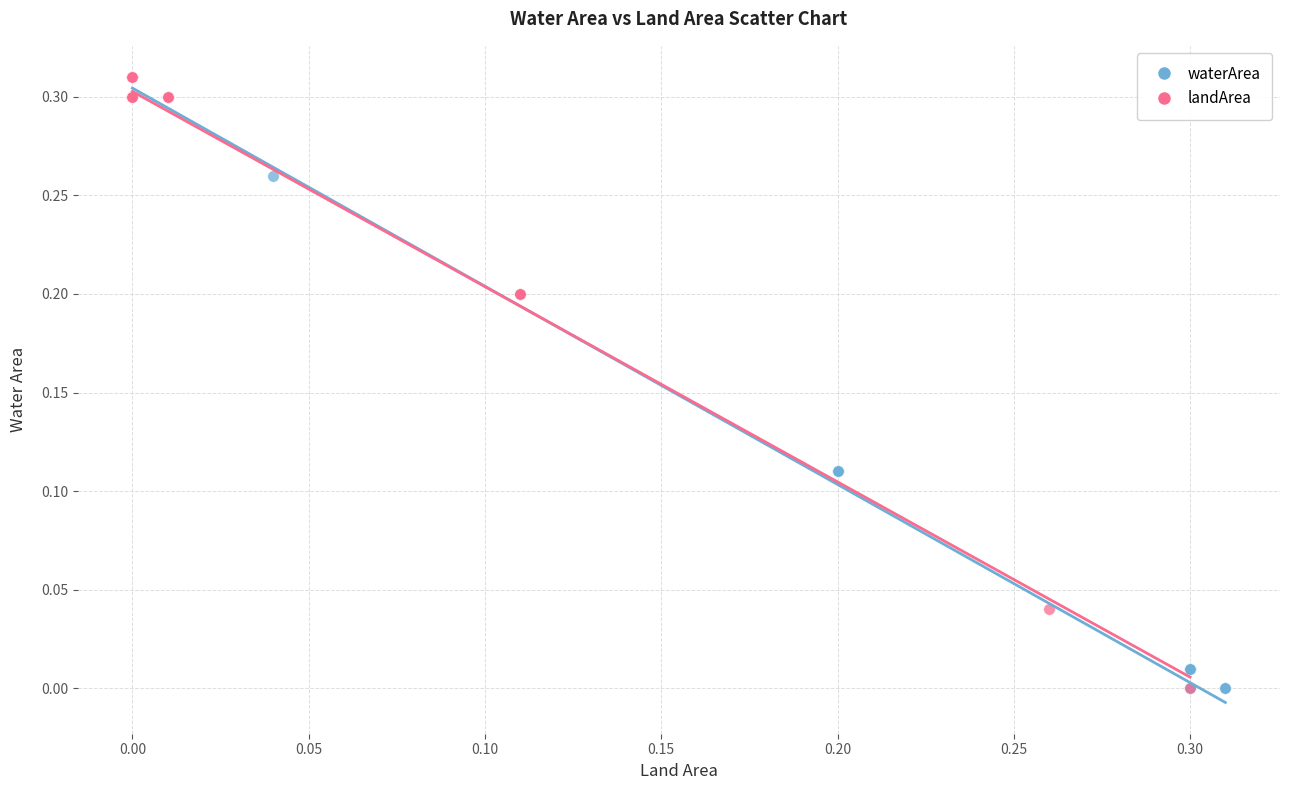

What are all the series names shown in the legend?

waterArea, landArea